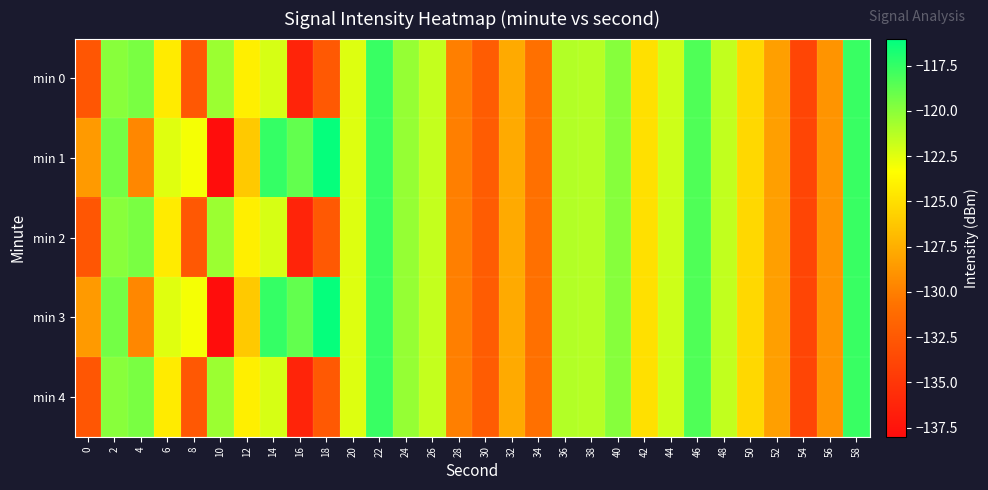

Rank the series by their maximum value, from highest to lowest.

min 1, min 3, min 0, min 2, min 4